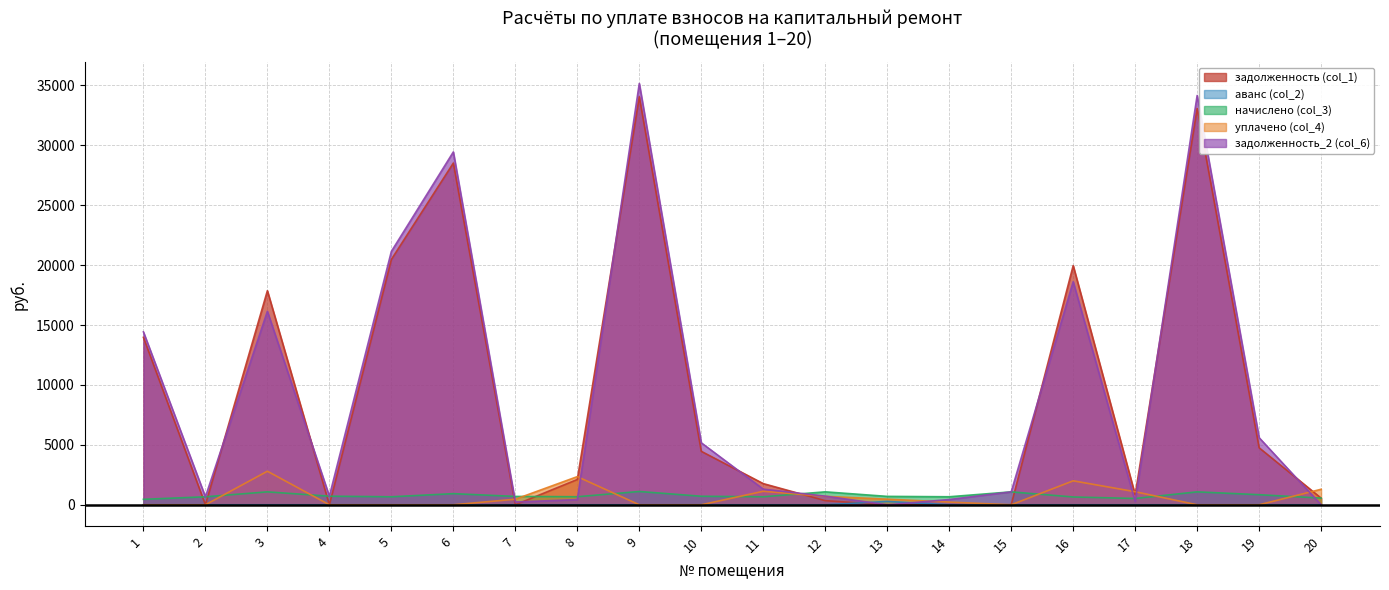

Count the number of categories in the chart.

20